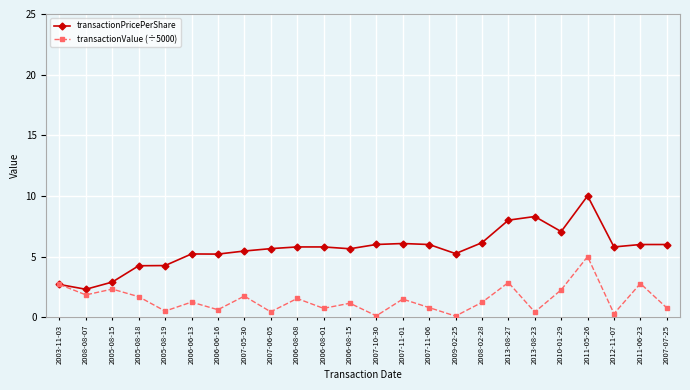

Which series has the largest total across all categories?

transactionPricePerShare